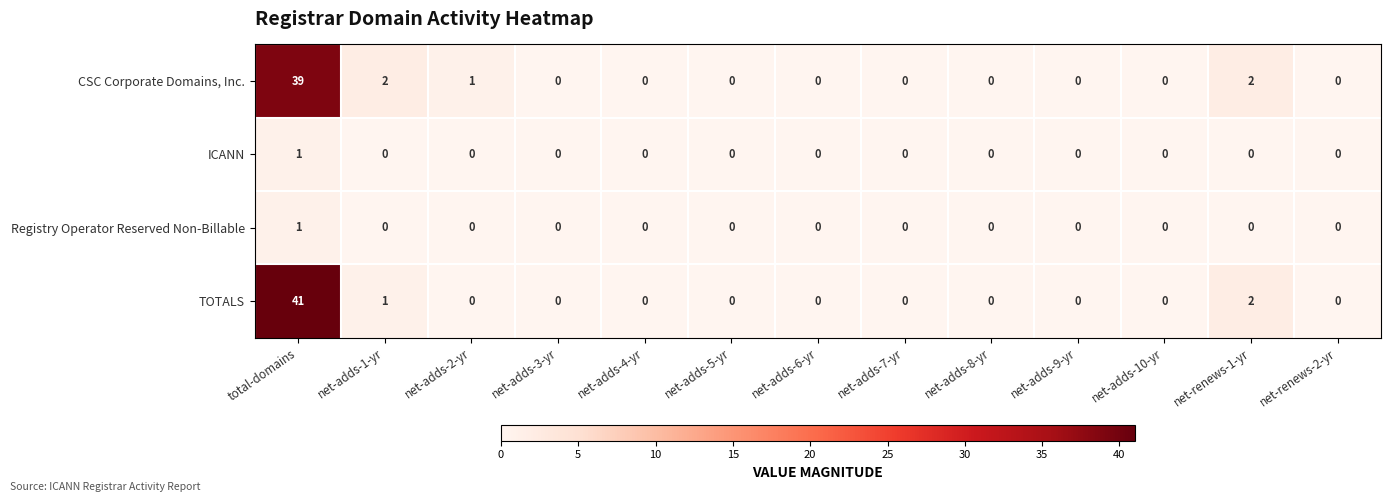

What is the difference between the maximum and minimum values in the TOTALS series?

41